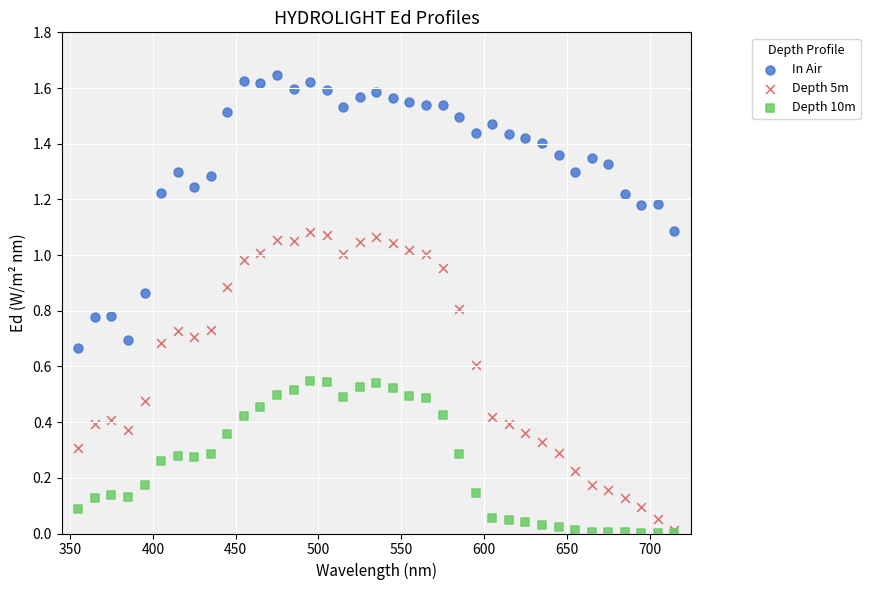

What are all the series names shown in the legend?

In Air, Depth 5m, Depth 10m